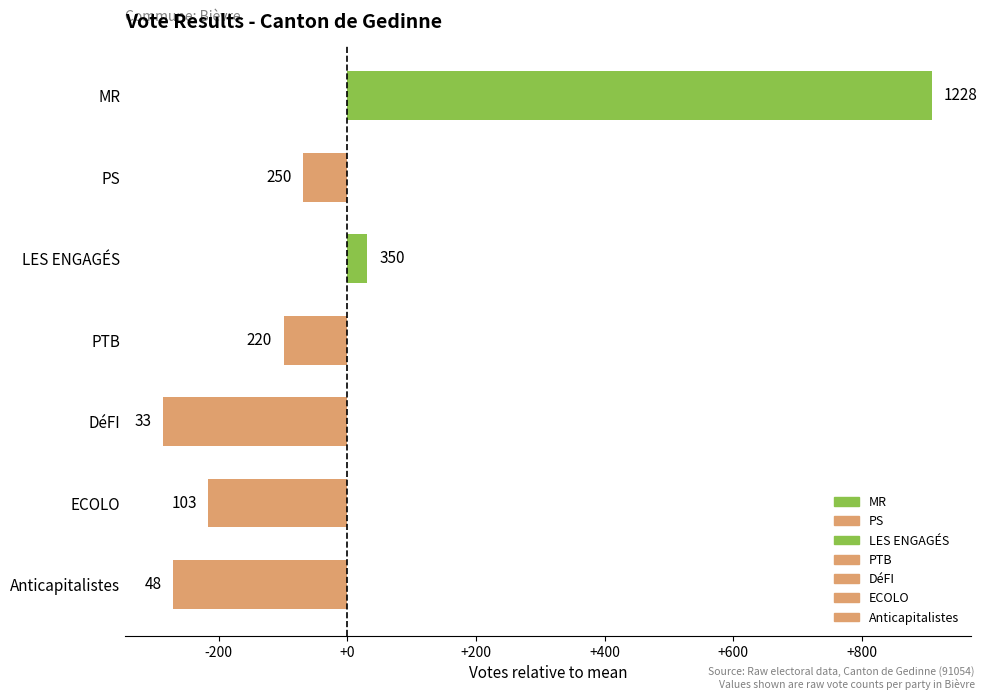

How many series are shown in this chart?

1